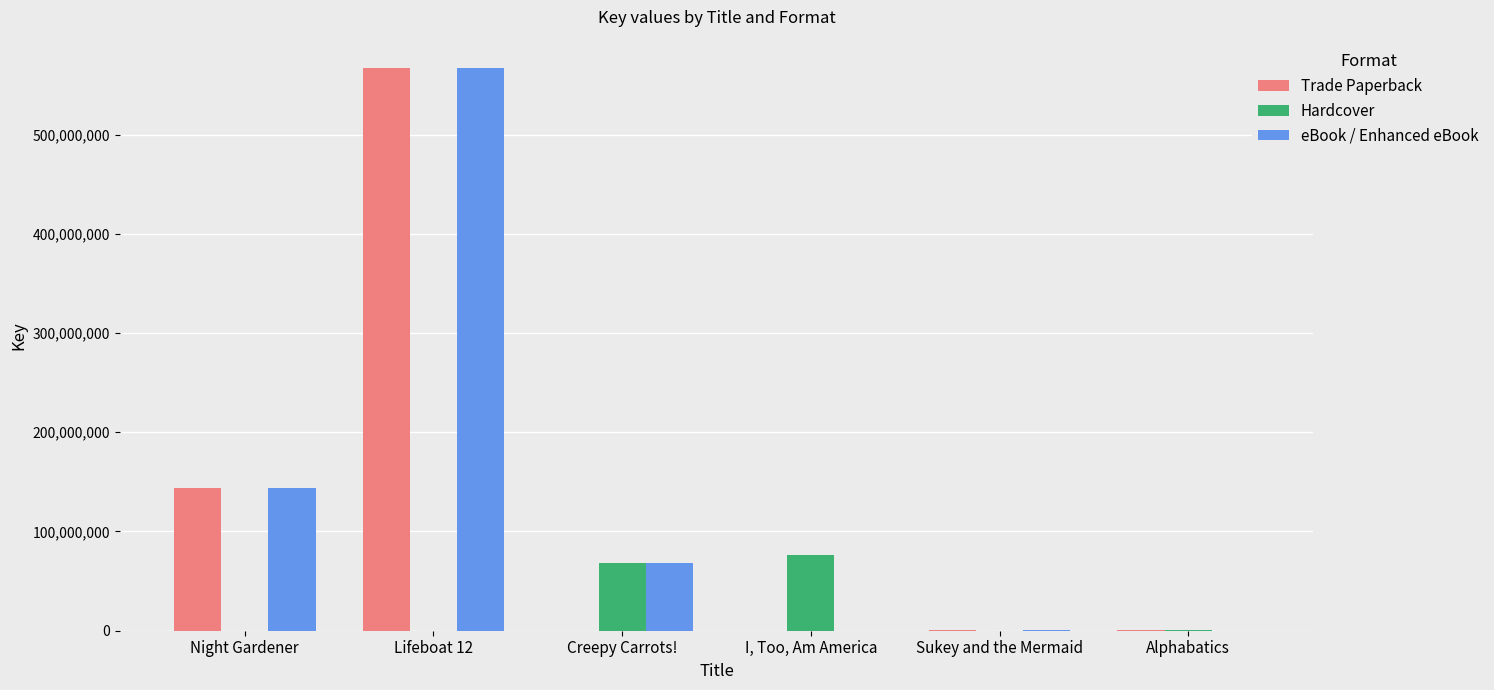

At which label does Trade Paperback first exceed 317778?

Night Gardener